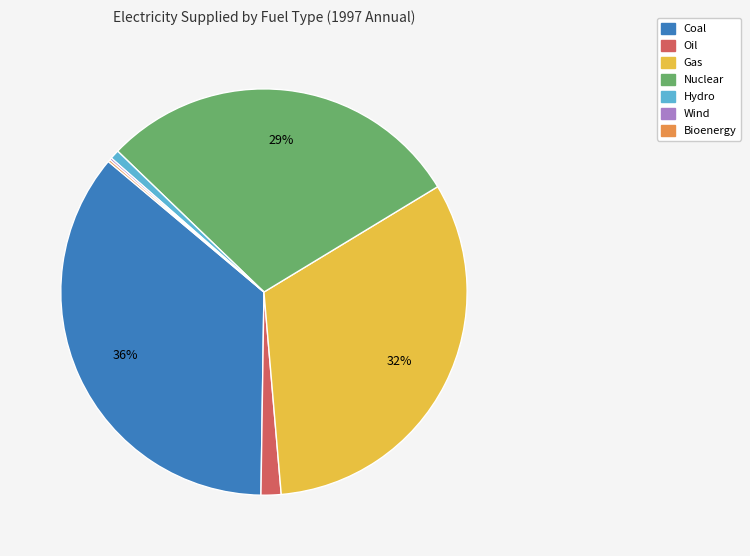

To the nearest percent, what is the difference between the largest and smallest slice percentages?

36%